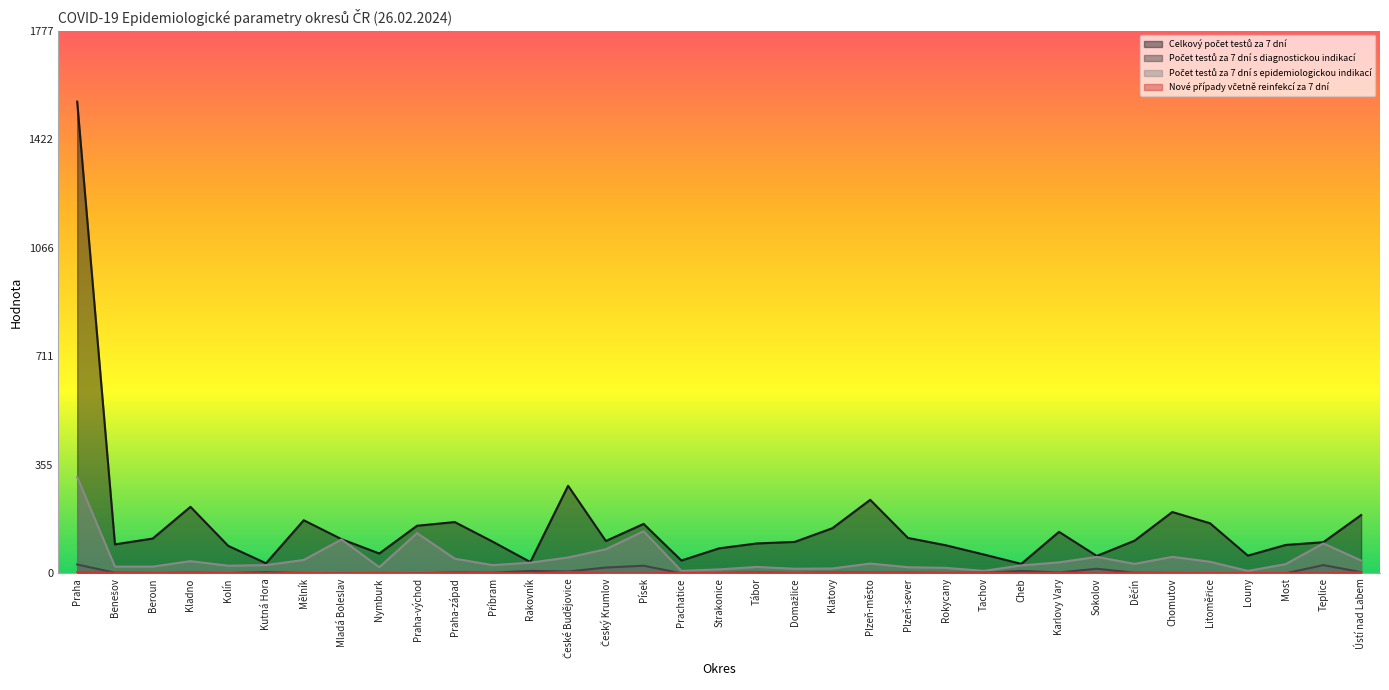

True or false: Celkový počet testů za 7 dní and Počet testů za 7 dní s diagnostickou indikací cross at least once.

False